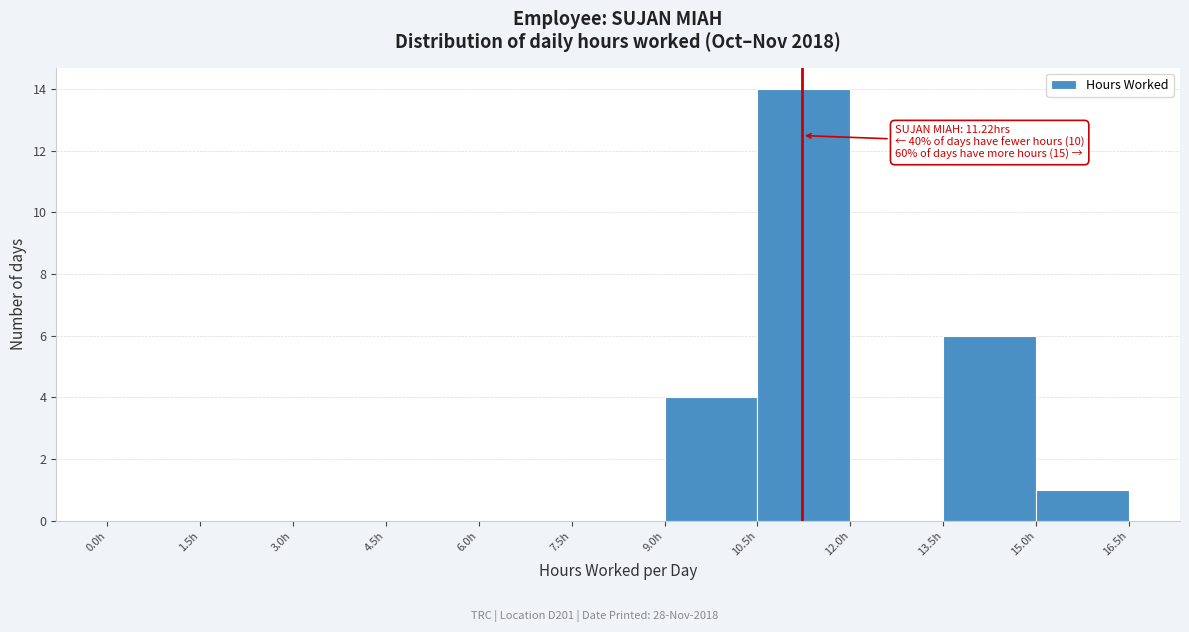

Which range on the x-axis has the tallest bar?

10.5 to 12.0